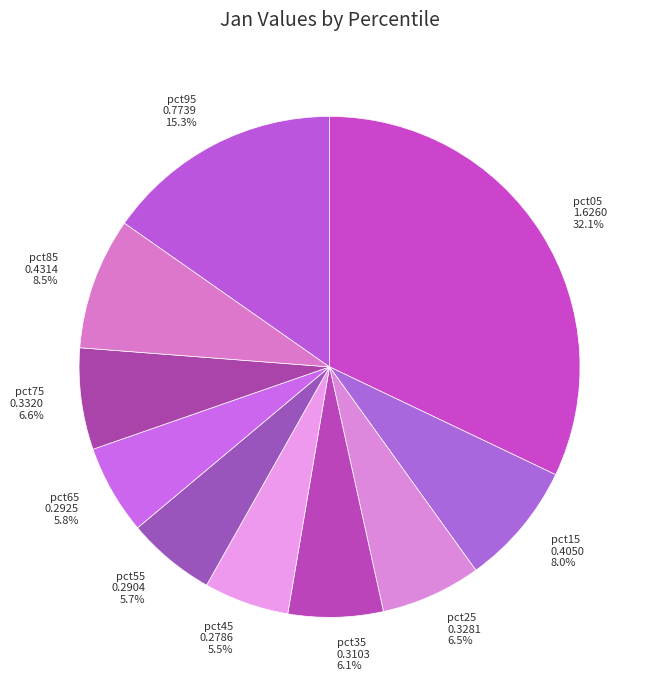

Is there any slice that represents more than half of the pie?

No